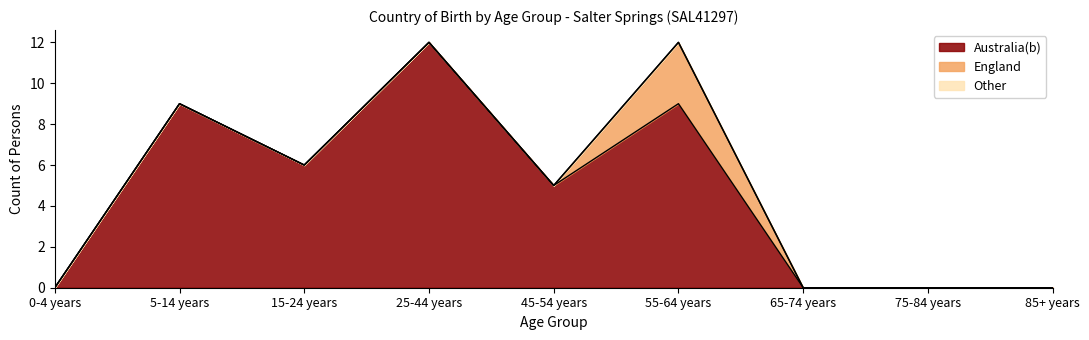

Count the number of data series in this chart.

3